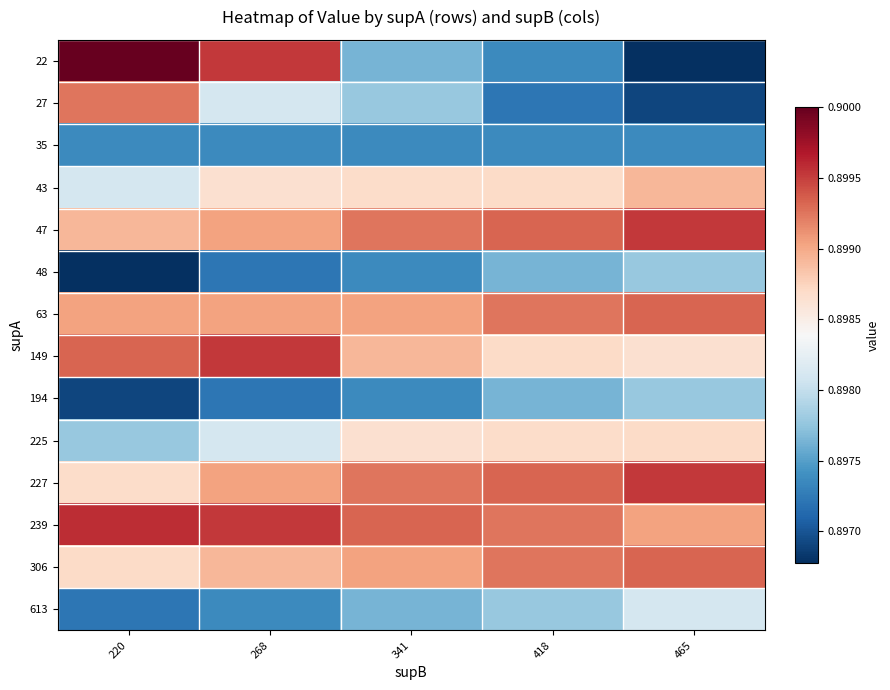

At 418, list the series in order from smallest to largest.

27, 22, 35, 48, 194, 613, 225, 43, 149, 63, 239, 306, 47, 227